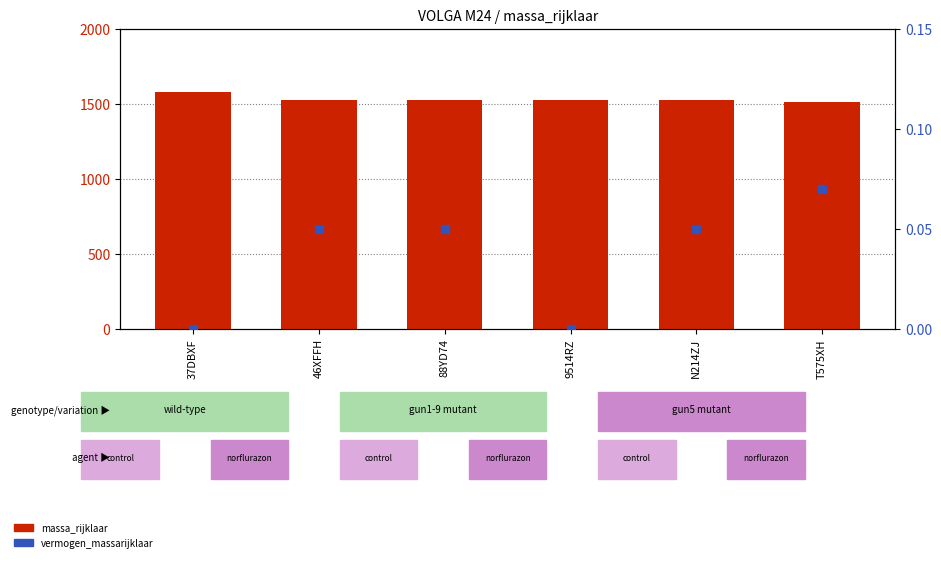

What are all the series names shown in the legend?

massa_rijklaar, vermogen_massarijklaar